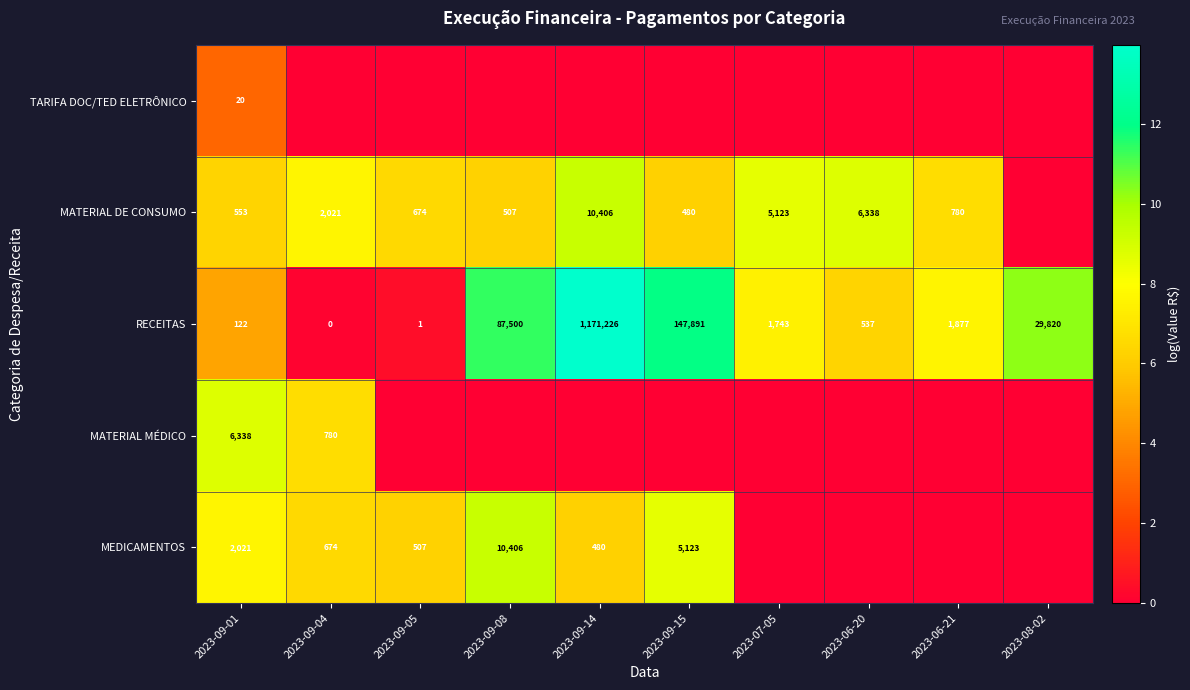

Is the value of RECEITAS at 2023-08-02 greater than the value of MATERIAL DE CONSUMO at 2023-09-14?

Yes